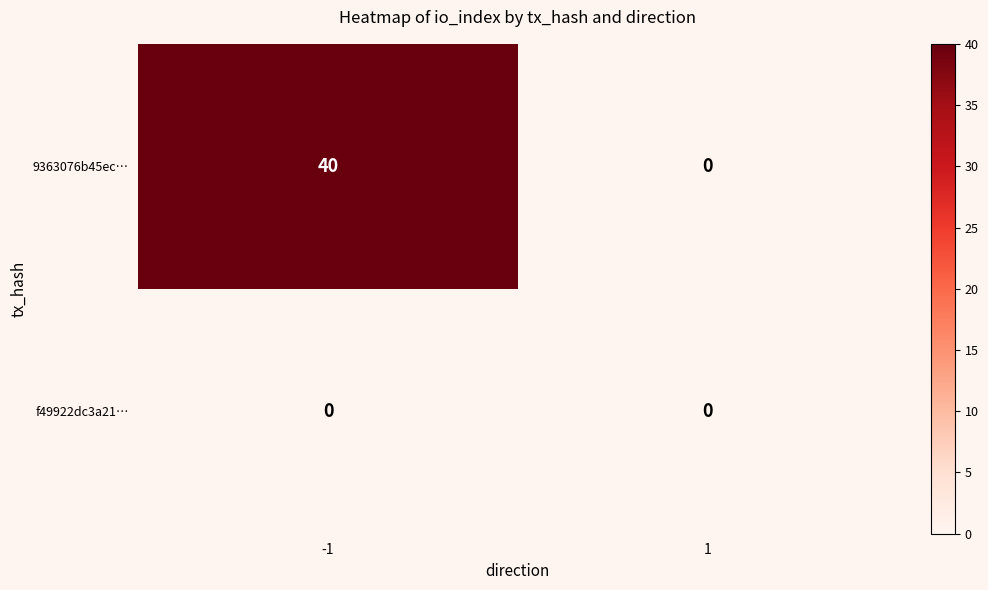

What is the difference between the 9363076b45ec… values at 1 and -1?

40